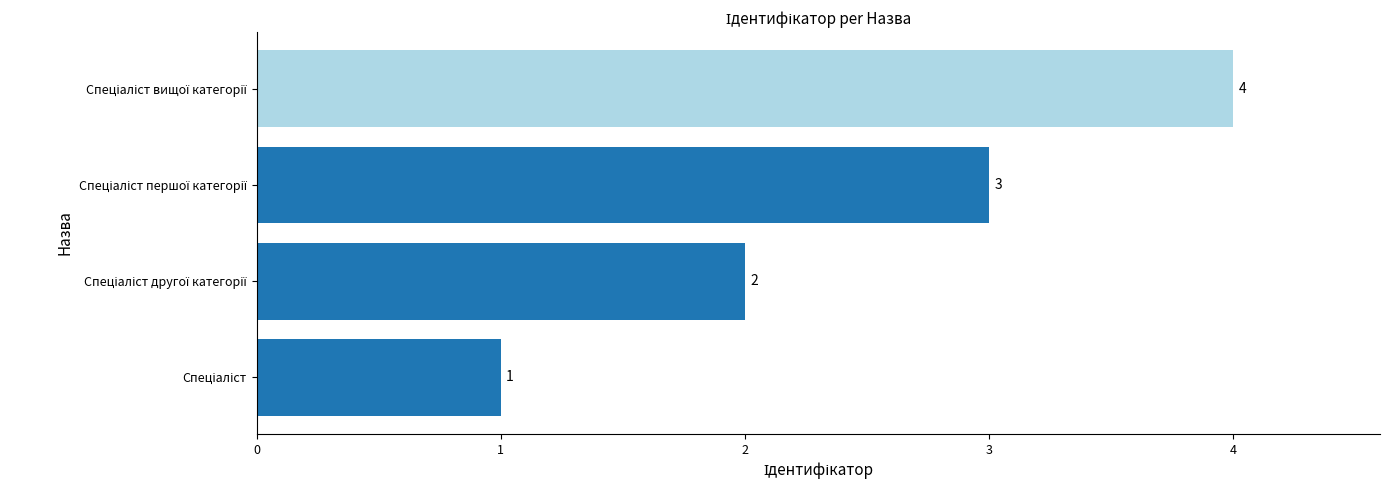

What is the minimum value shown in the chart?

1